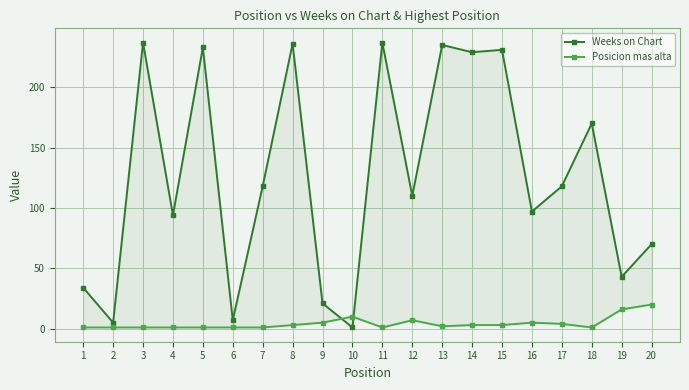

What is the smallest value displayed?

1